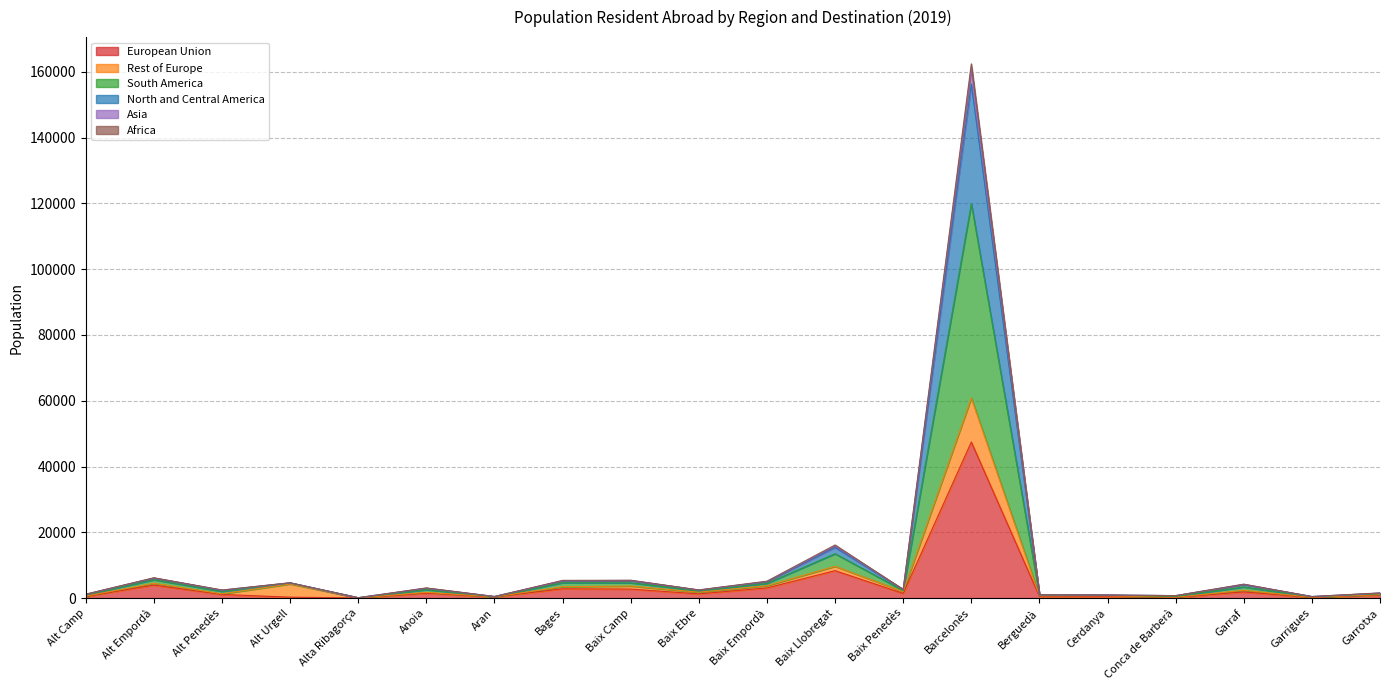

True or false: North and Central America and European Union intersect in this chart.

False